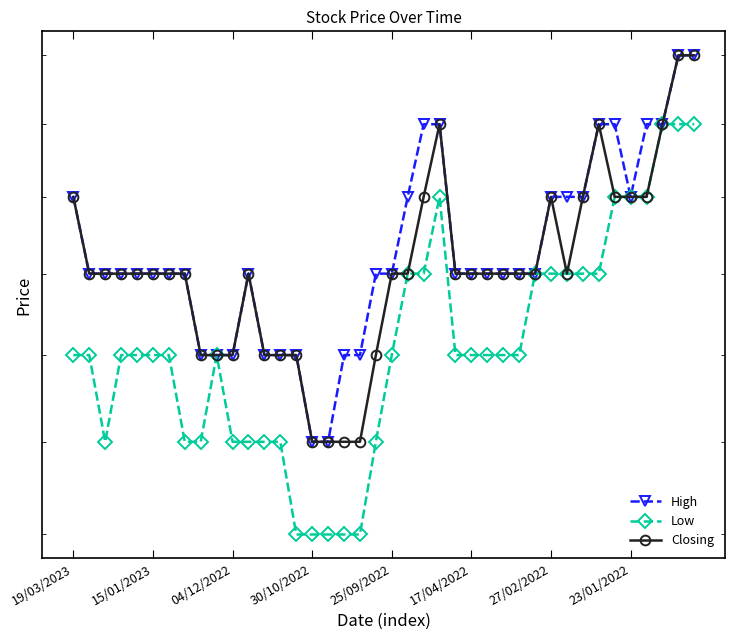

Where is the first local maximum for Low?

9